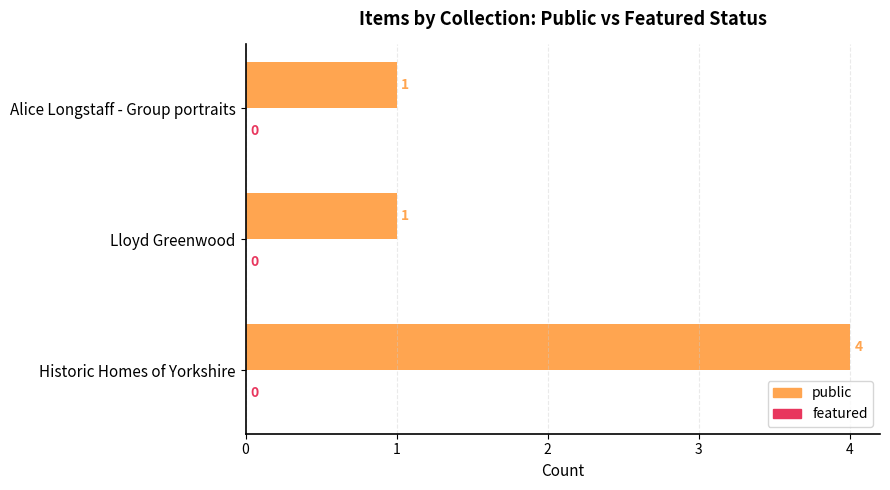

The chart shows a value of 1 at Lloyd Greenwood. True or false?

True